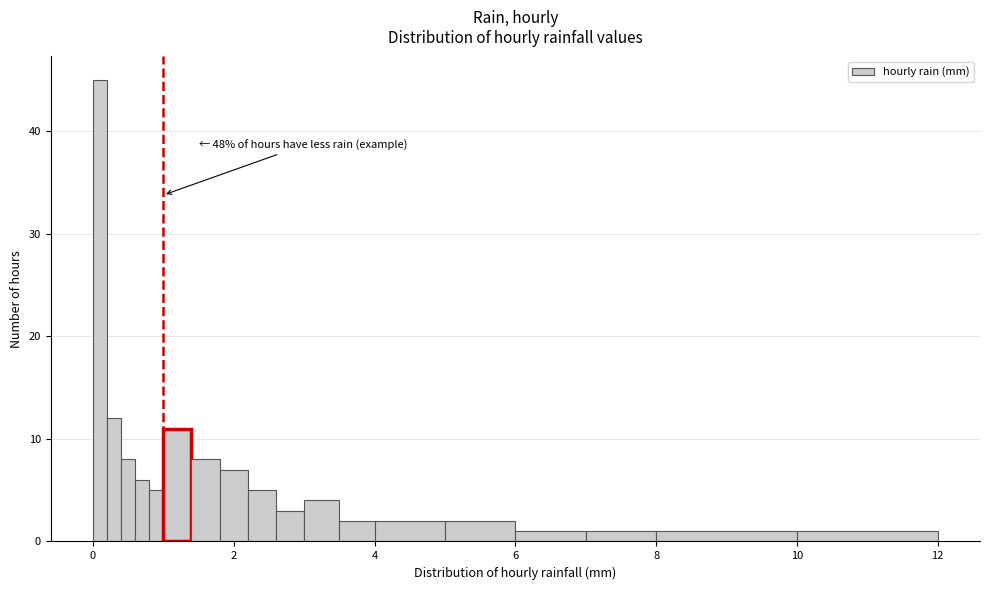

Around what value on the x-axis is the tallest bar? Give the approximate position of its centre, as read against the axis.

0.2